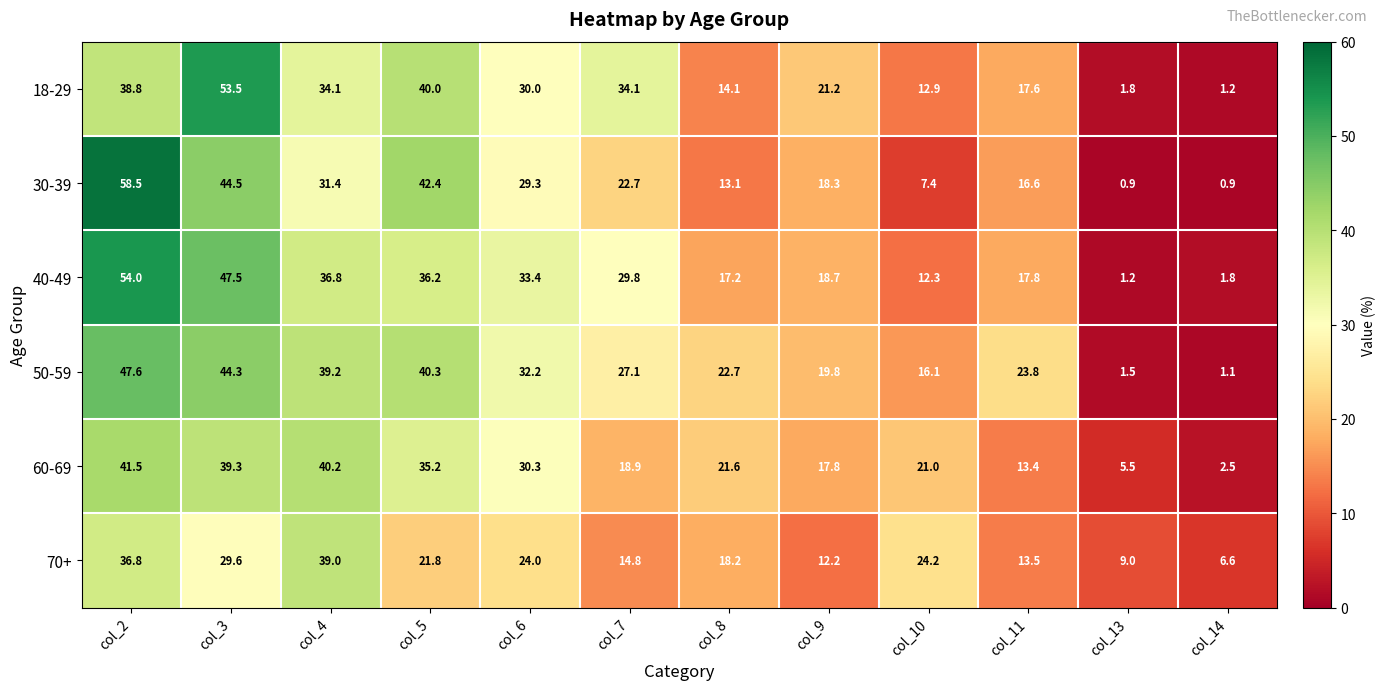

What is the difference between the highest and lowest values at col_7?

19.3